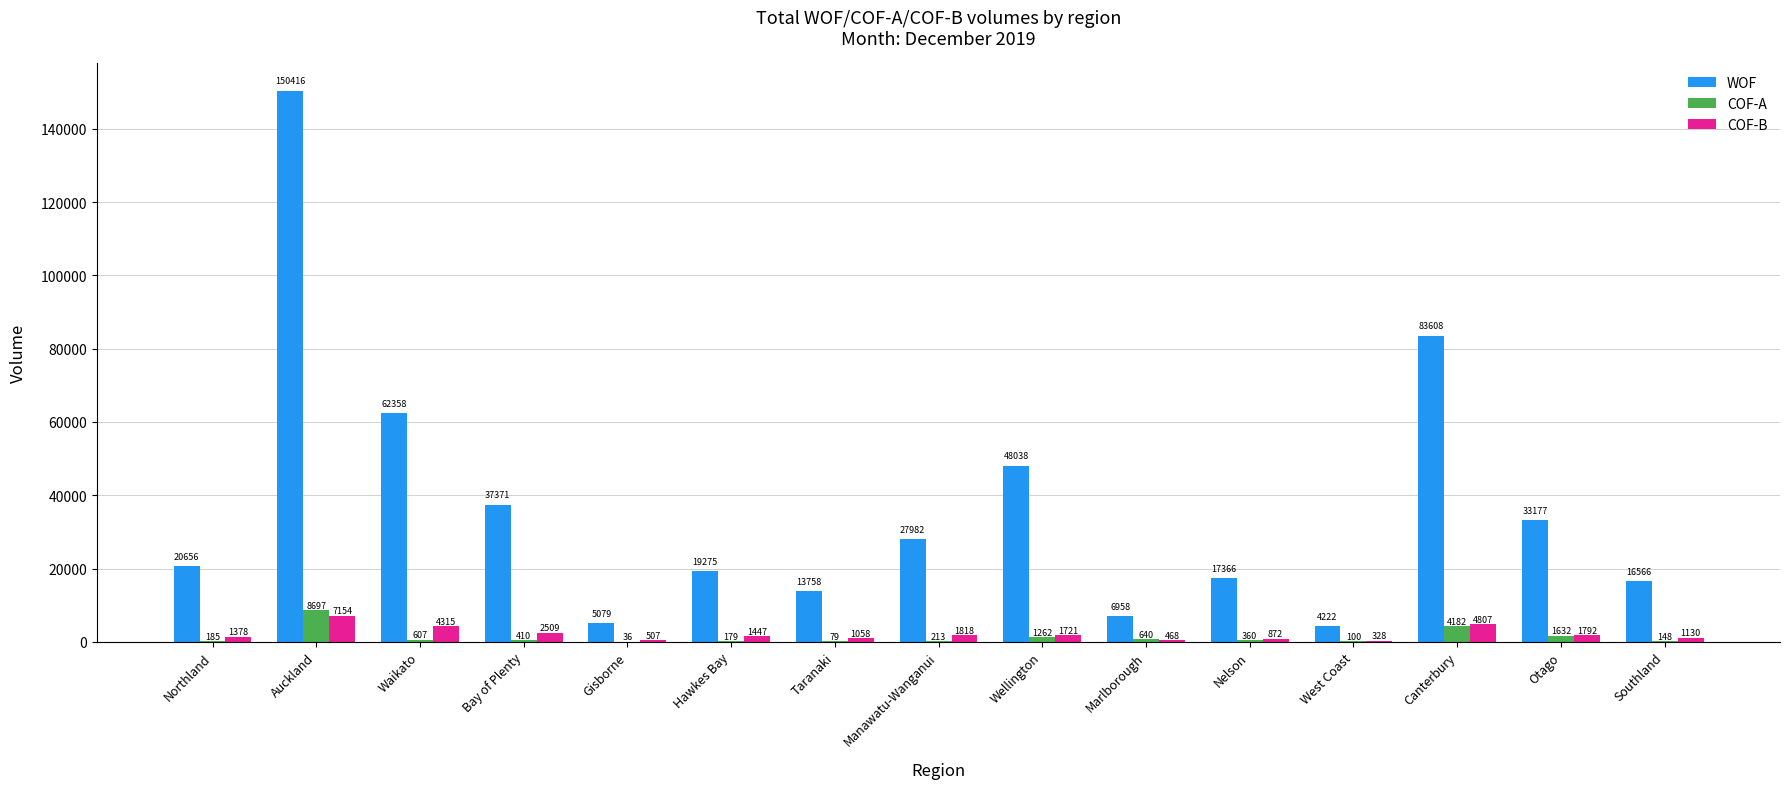

True or false: COF-B has a value of 1792 at Otago.

True